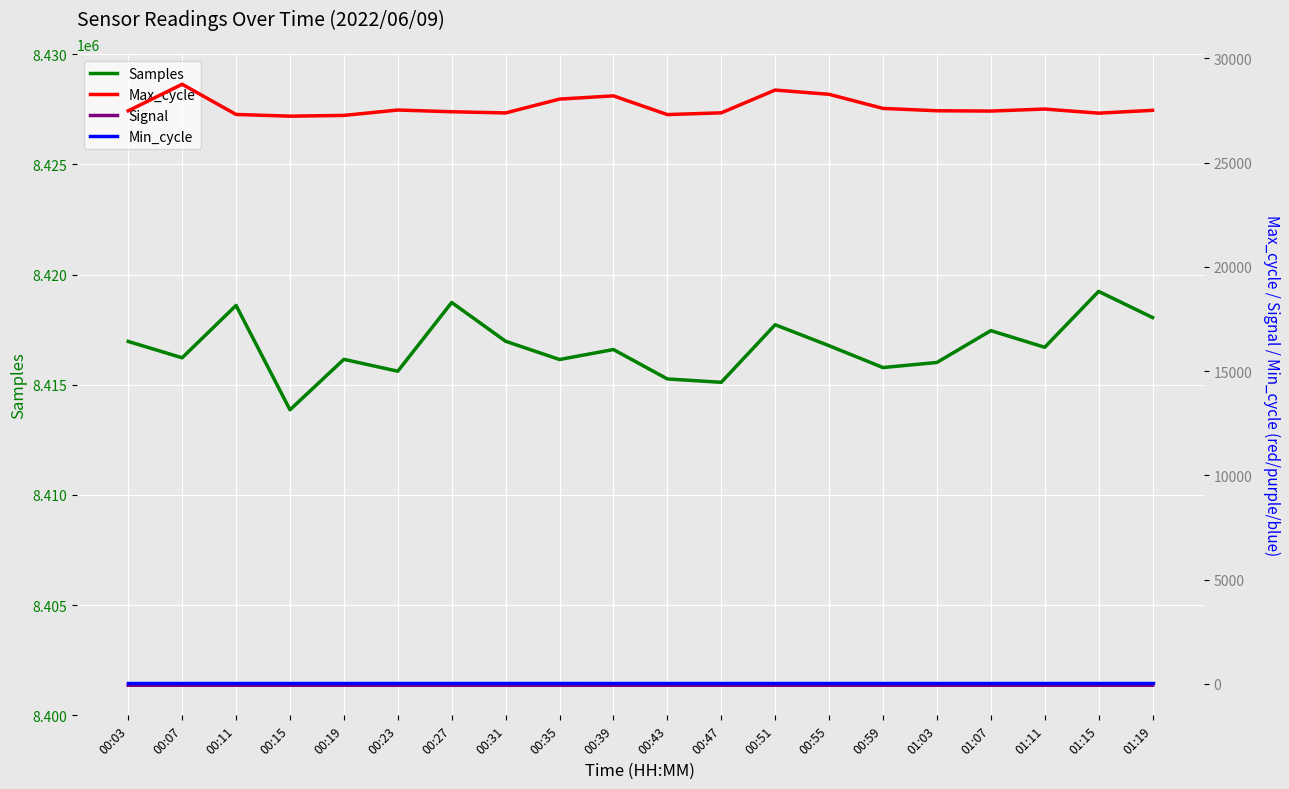

Count the number of data series in this chart.

4